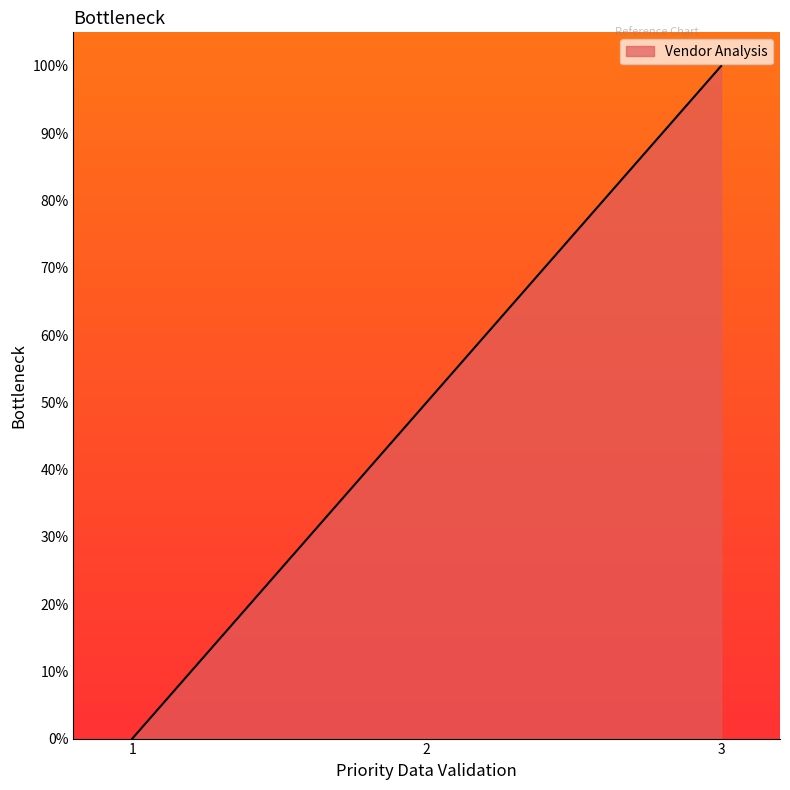

List the labels in order of value, largest first.

3, 2, 1